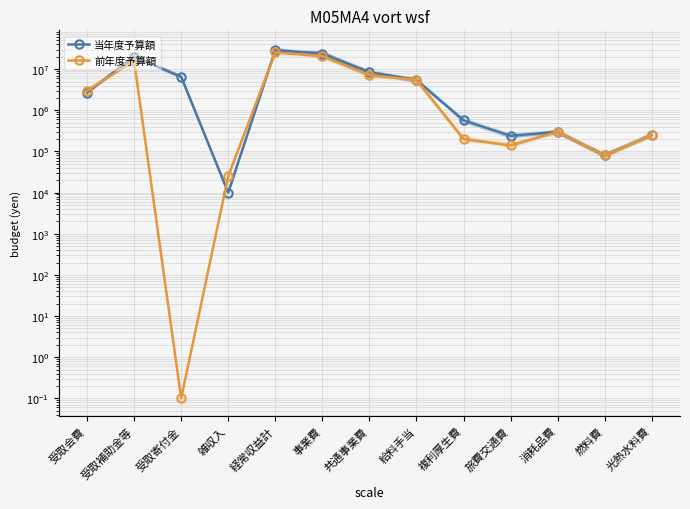

Reading left to right, list all the values displayed in this chart.

当年度予算額: 受取会費=2700000.0	受取補助金等=19946000.0	受取寄付金=6500000.0	雑収入=10000.0	経常収益計=29156000.0	事業費=24022000.0	共通事業費=8440000.0	給料手当=5500000.0	複利厚生費=569000.0	旅費交通費=241000.0	消耗品費=300000.0	燃料費=80000.0	光熱水料費=250000.0
前年度予算額: 受取会費=3000000.0	受取補助金等=15909266.0	受取寄付金=0.1	雑収入=25000.0	経常収益計=25434266.0	事業費=20661806.0	共通事業費=7130000.0	給料手当=5500000.0	複利厚生費=200000.0	旅費交通費=140000.0	消耗品費=300000.0	燃料費=80000.0	光熱水料費=250000.0